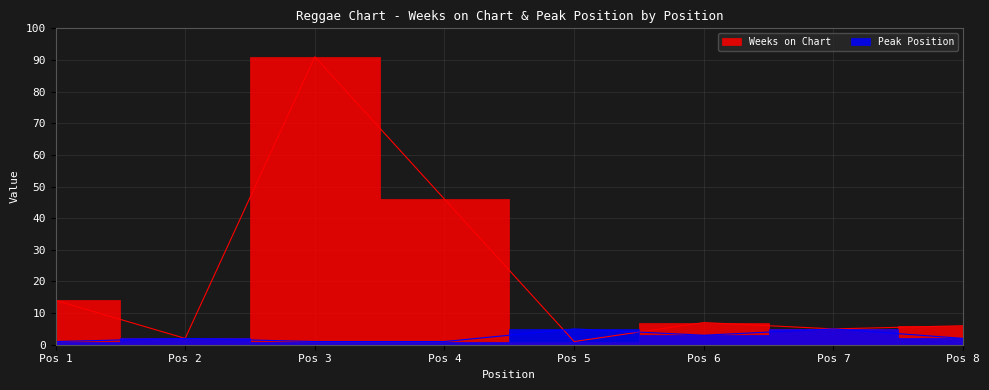

Rank the series at Pos 4 from highest to lowest value.

Weeks on Chart, Peak Position